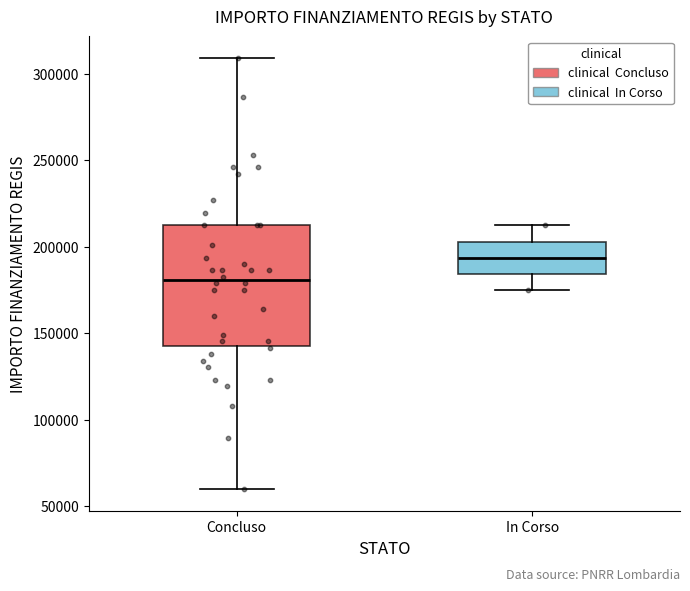

Where is the lower edge of the box for In Corso on the y-axis? The values are not printed on the chart, so give them approximately, as read against the axis.

185000